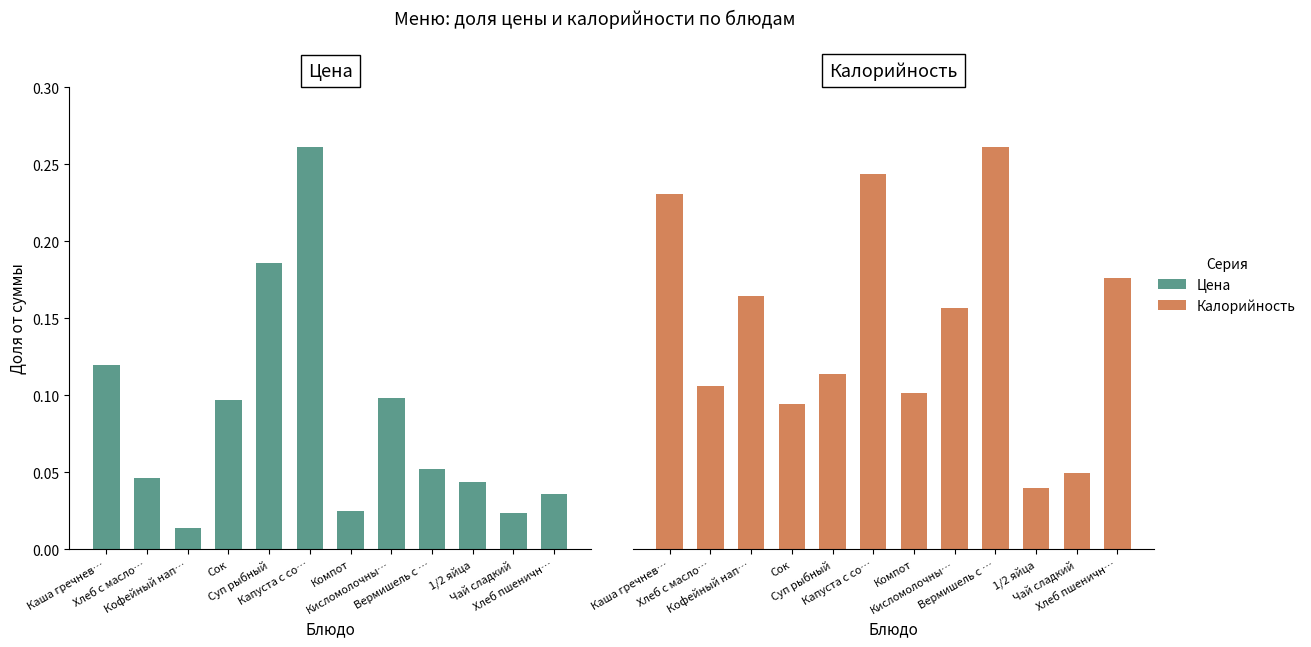

Reading left to right, transcribe all the data shown in this chart.

Цена: Каша гречнев…=0.1	Хлеб с масло…=0.0	Кофейный нап…=0.0	Сок=0.1	Суп рыбный=0.2	Капуста с со…=0.3	Компот=0.0	Кисломолочны…=0.1	Вермишель с …=0.1	1/2 яйца=0.0	Чай сладкий=0.0	Хлеб пшеничн…=0.0
Калорийность: Каша гречнев…=0.1	Хлеб с масло…=0.1	Кофейный нап…=0.1	Сок=0.1	Суп рыбный=0.1	Капуста с со…=0.1	Компот=0.1	Кисломолочны…=0.1	Вермишель с …=0.2	1/2 яйца=0.0	Чай сладкий=0.0	Хлеб пшеничн…=0.1